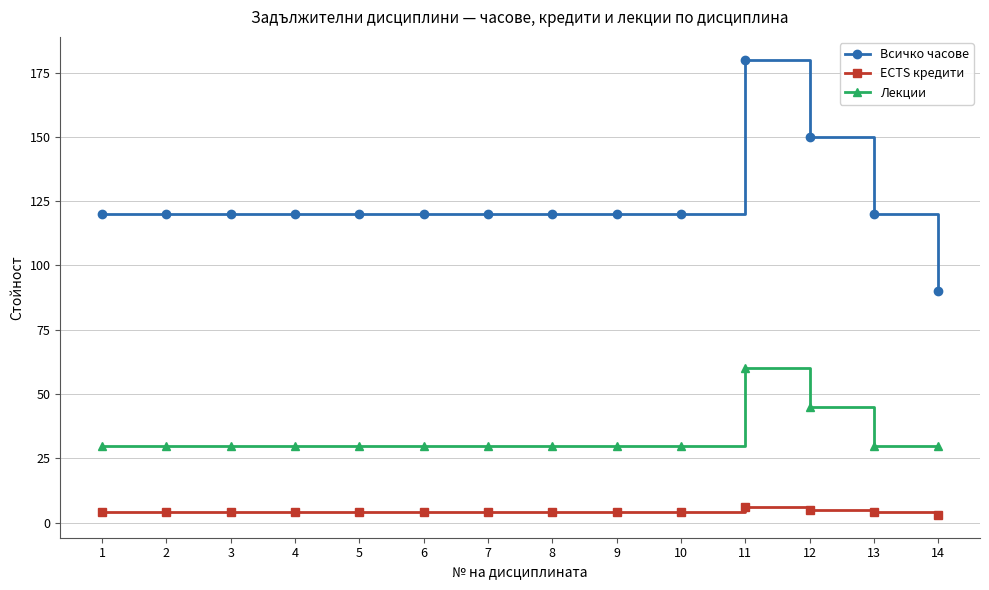

True or false: Лекции has more than 0 interior local peaks.

True